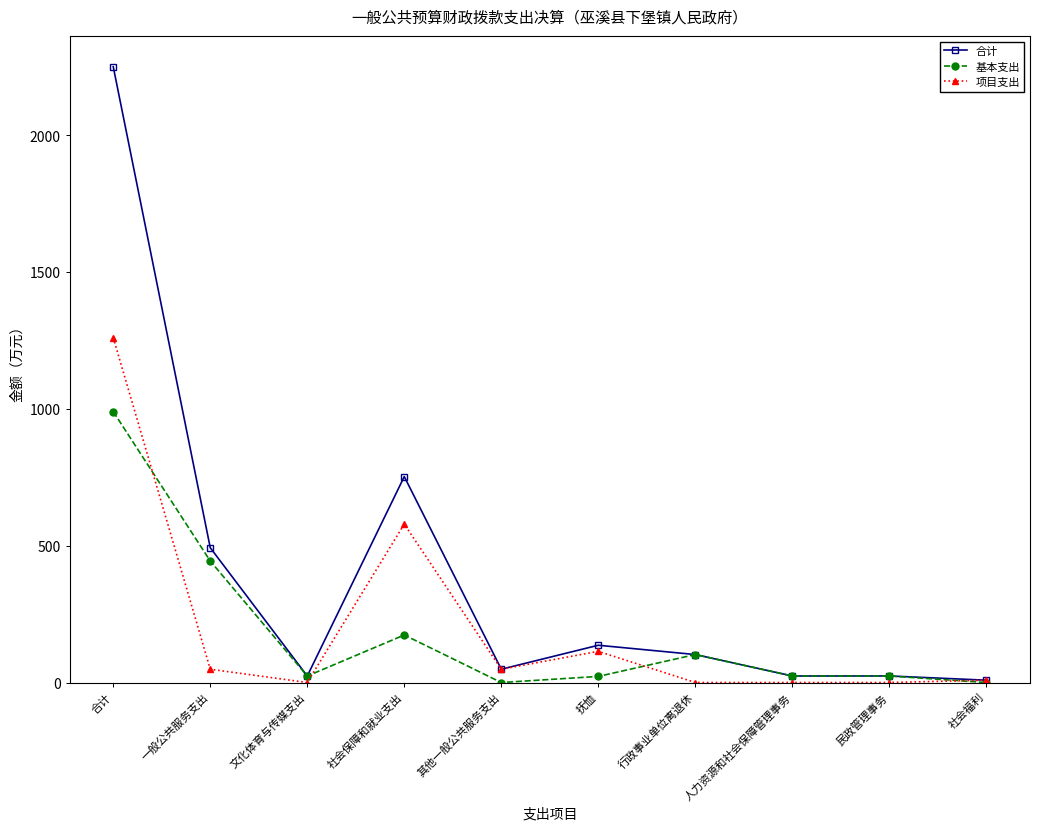

What is the difference between the 基本支出 values at 社会保障和就业支出 and 一般公共服务支出?

270.4